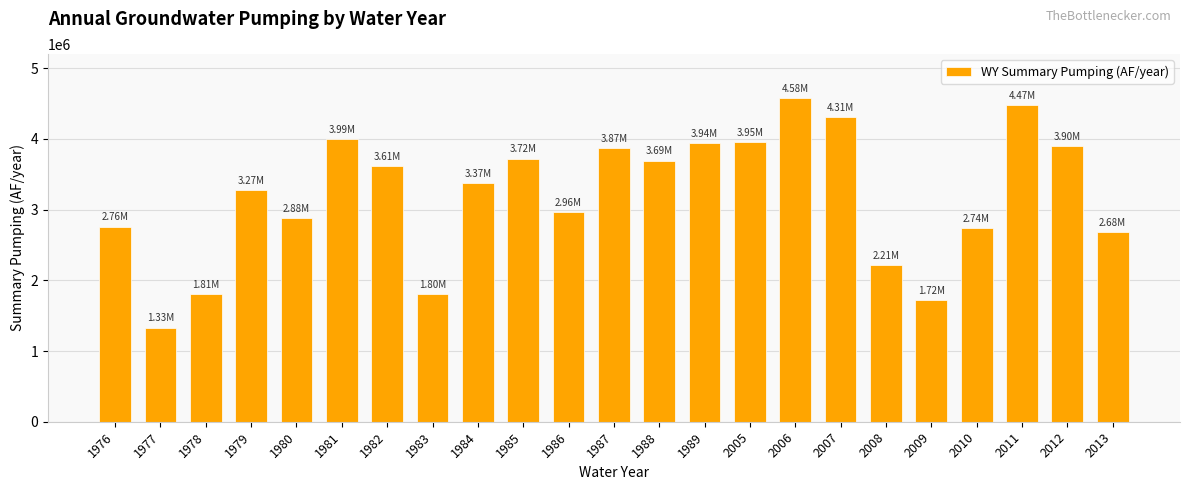

Which category has the lowest value across all series?

1977